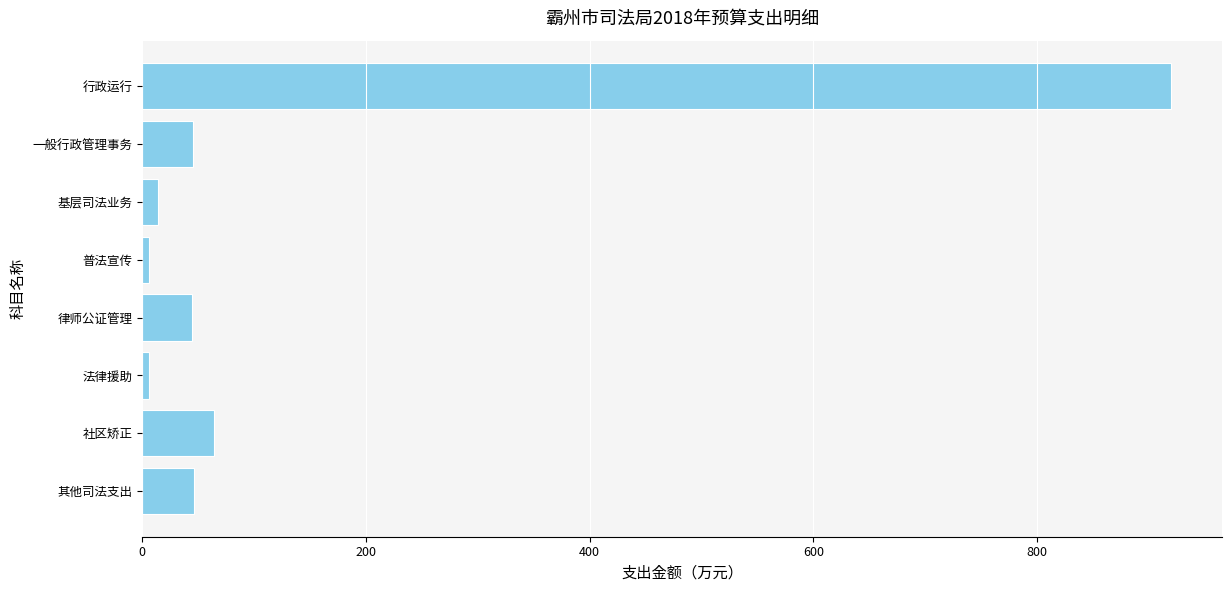

What is the ratio of the value at 一般行政管理事务 to the value at 律师公证管理?

1.0